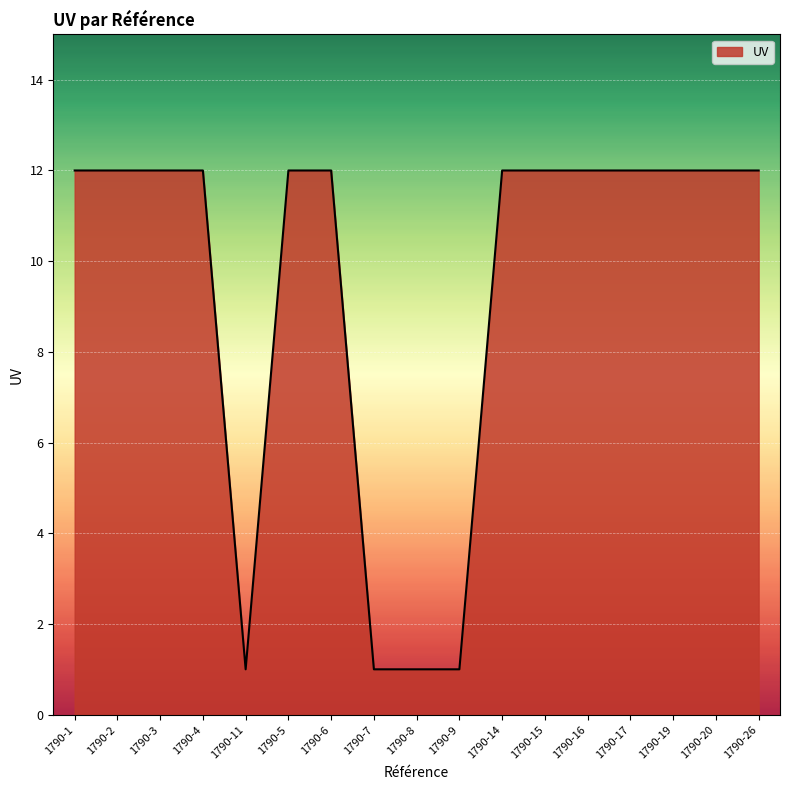

What is the smallest value displayed?

1